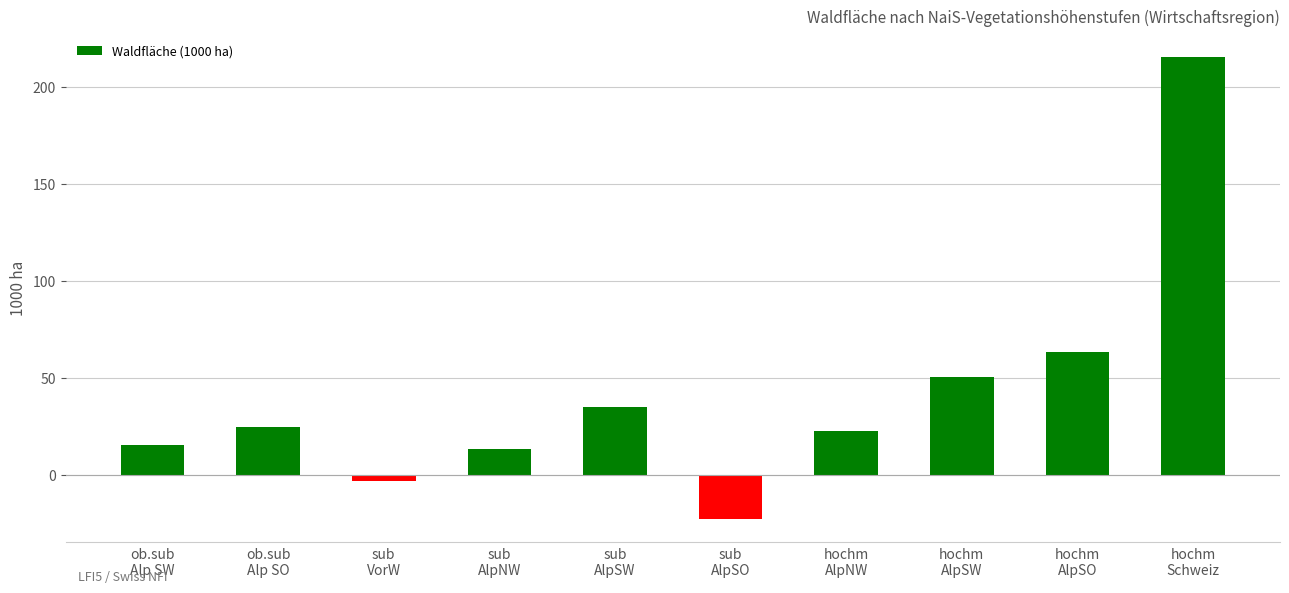

What is the smallest value displayed?

-22.9